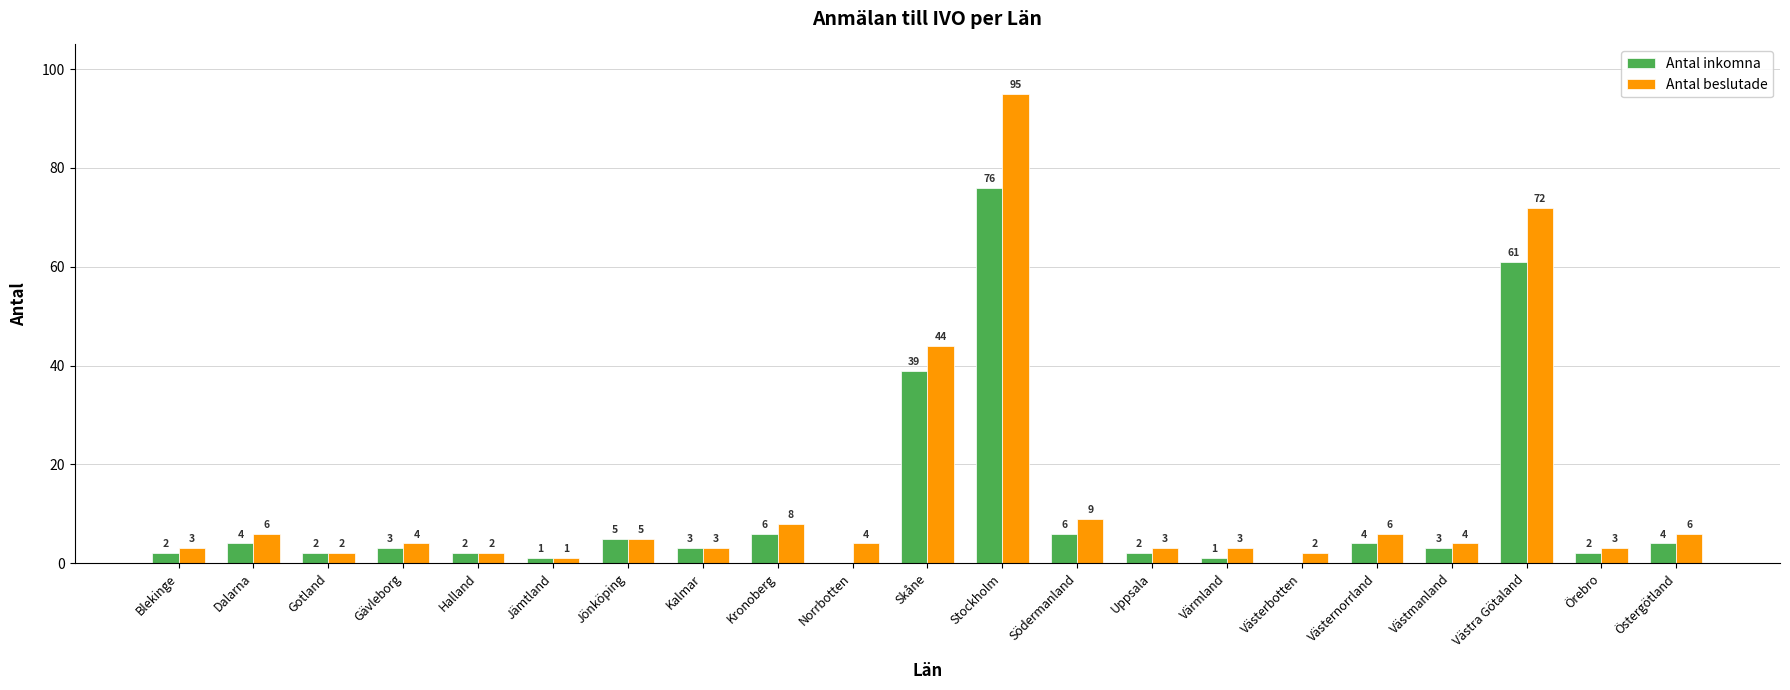

What is the total value across all series at Västmanland?

7